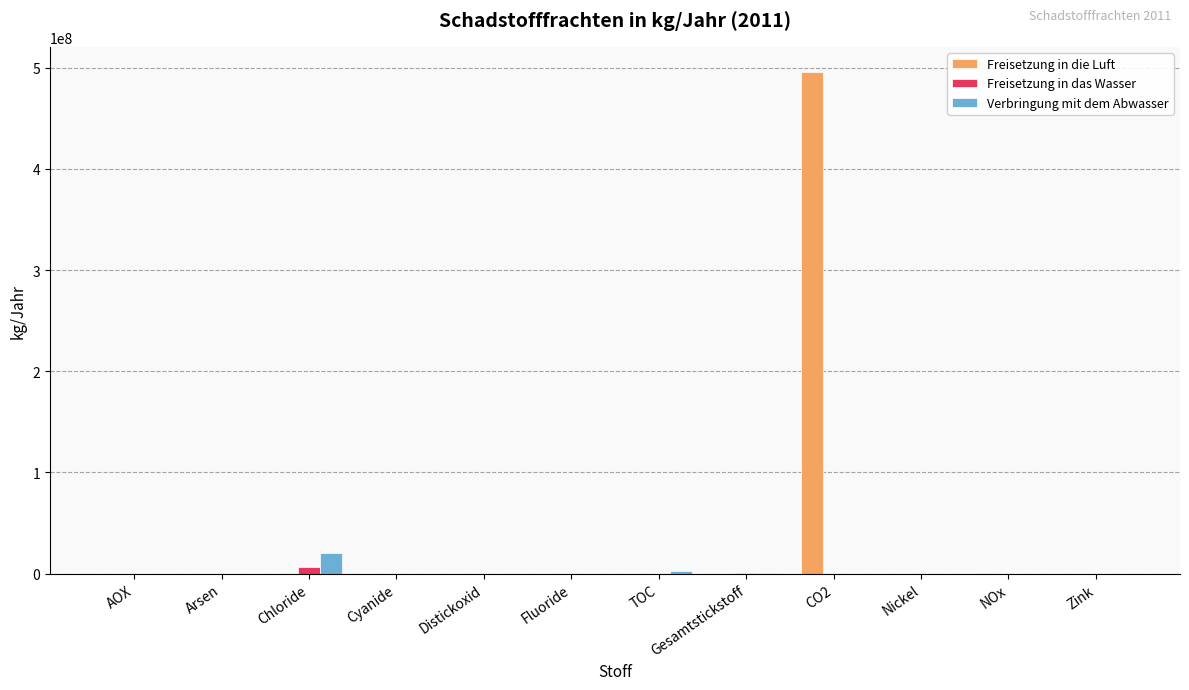

Which series changed the most between CO2 and NOx?

Freisetzung in die Luft